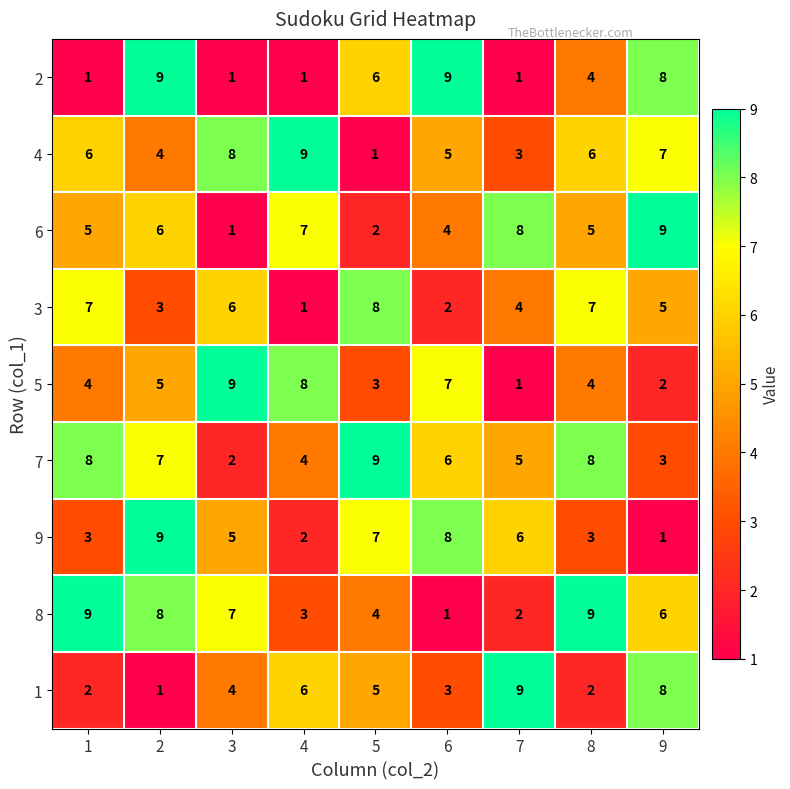

Count the 9 values in the range 3 to 7.

5